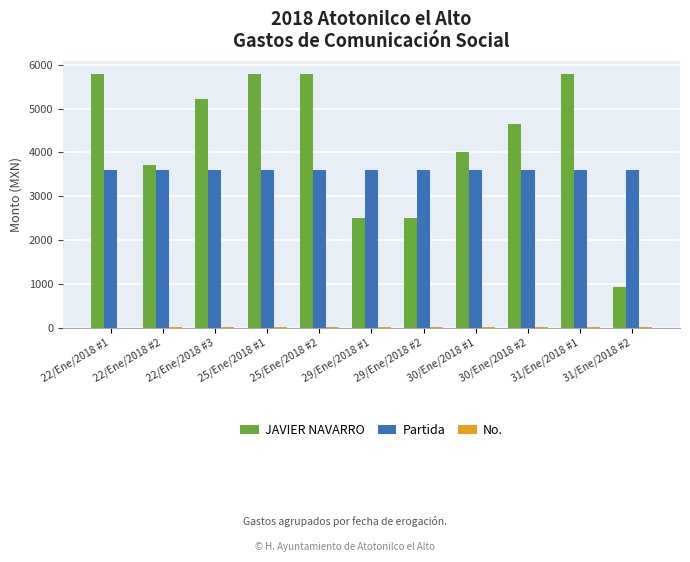

Which series has the largest range (max minus min)?

JAVIER NAVARRO